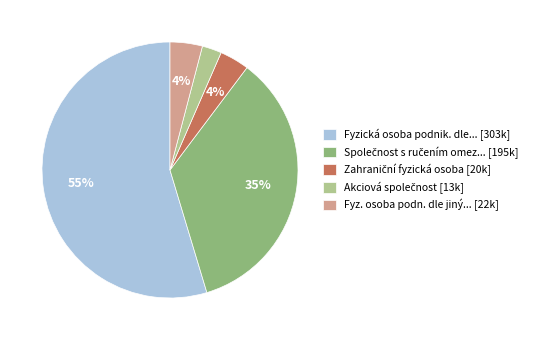

Count the number of slices in the pie.

5